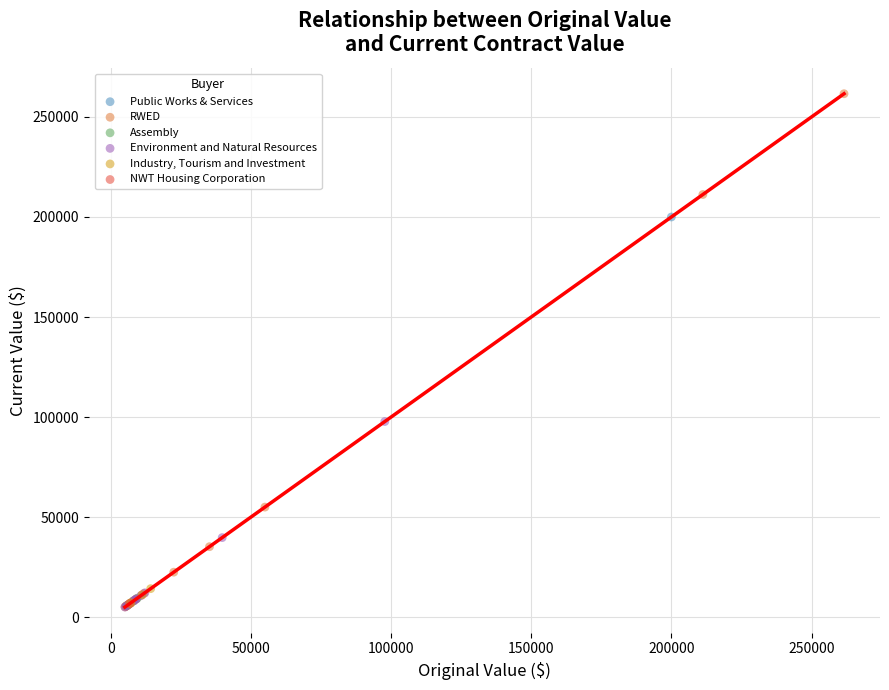

Which series reaches the maximum Y coordinate?

RWED